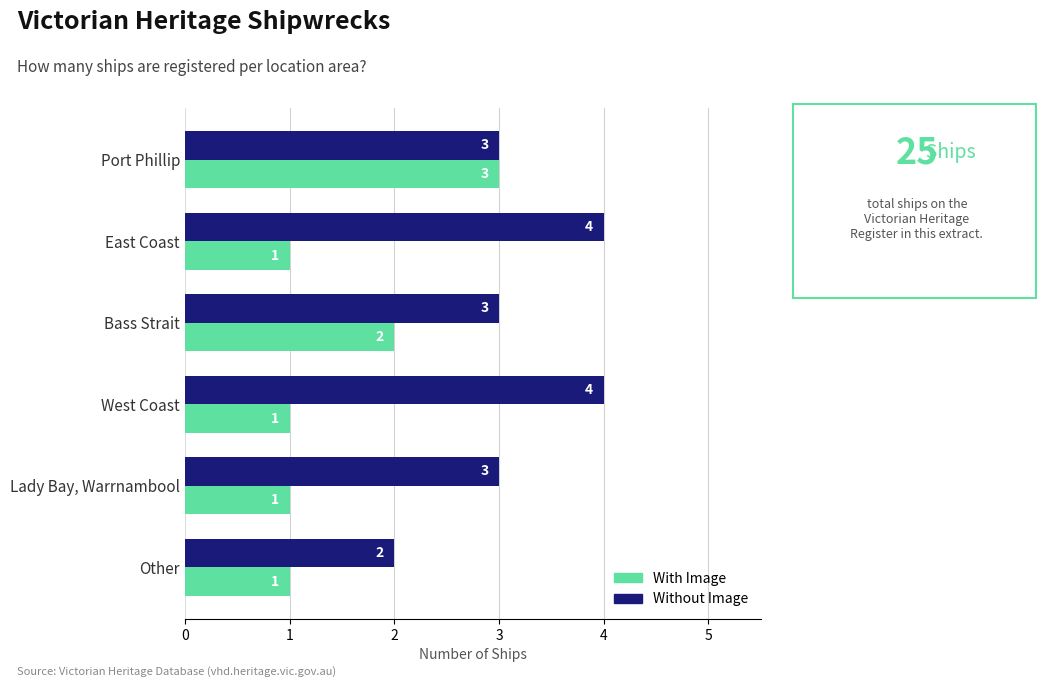

The With Image series shows 0 at Lady Bay, Warrnambool. True or false?

False